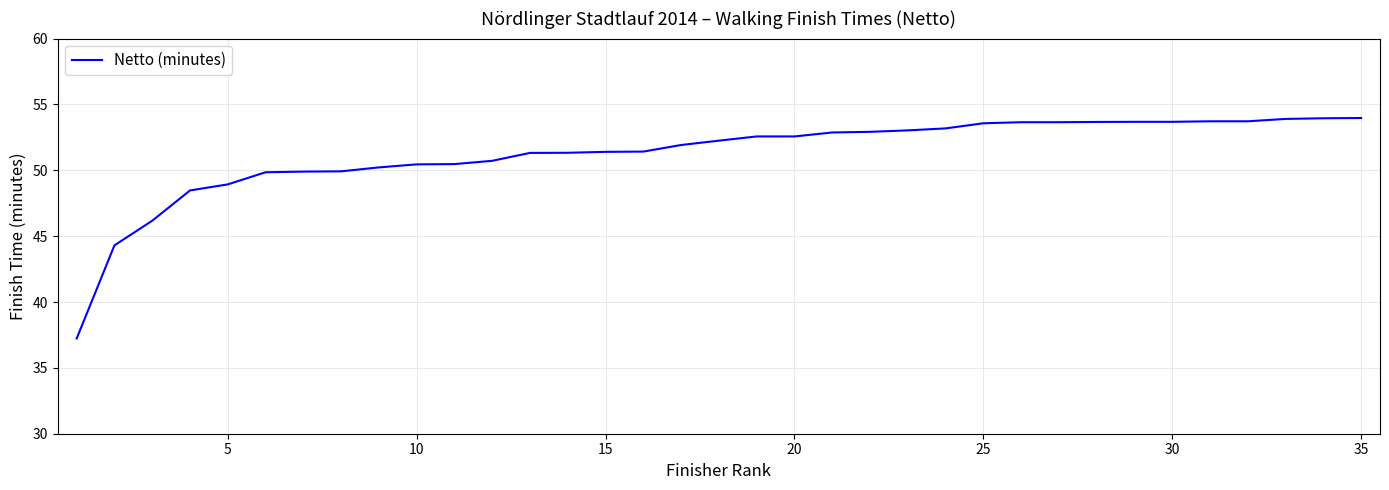

What is the maximum value shown in the chart?

54.0